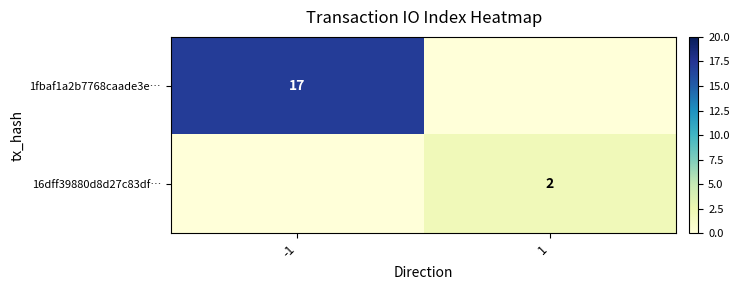

What is the total value across all series at -1?

17